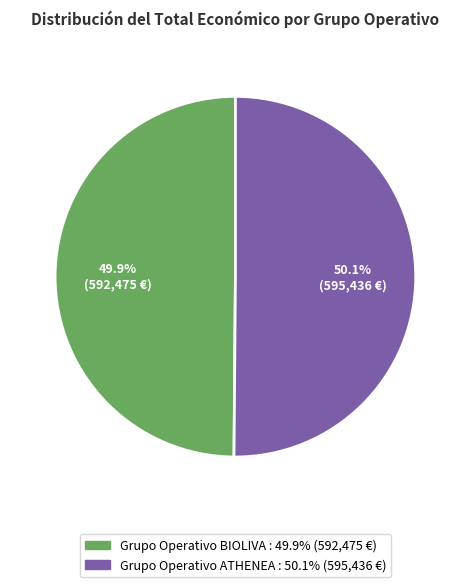

What portion of the pie excludes Grupo Operativo ATHENEA?

49.9%